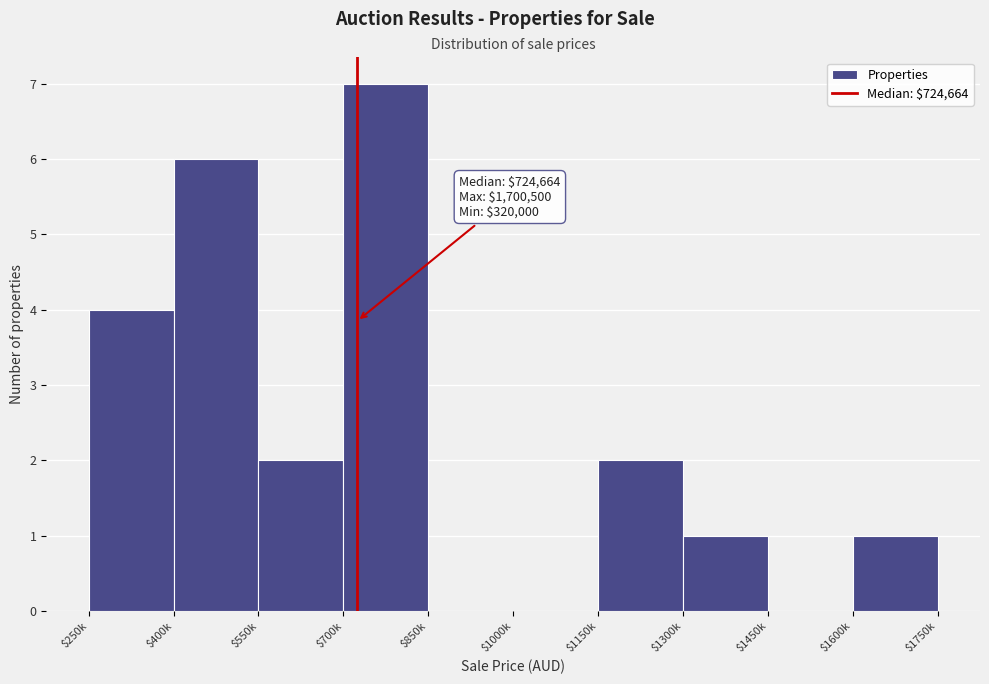

The chart shows a value of 3 at $400k. True or false?

False